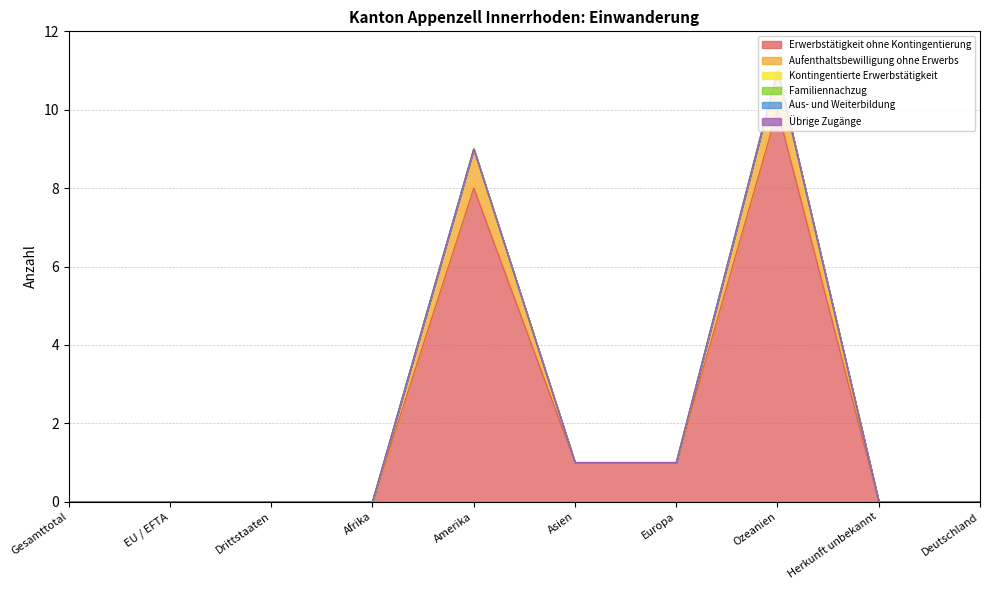

Rank the series by their maximum value, from lowest to highest.

Kontingentierte Erwerbstätigkeit, Familiennachzug, Aus- und Weiterbildung, Übrige Zugänge, Aufenthaltsbewilligung ohne Erwerbs, Erwerbstätigkeit ohne Kontingentierung